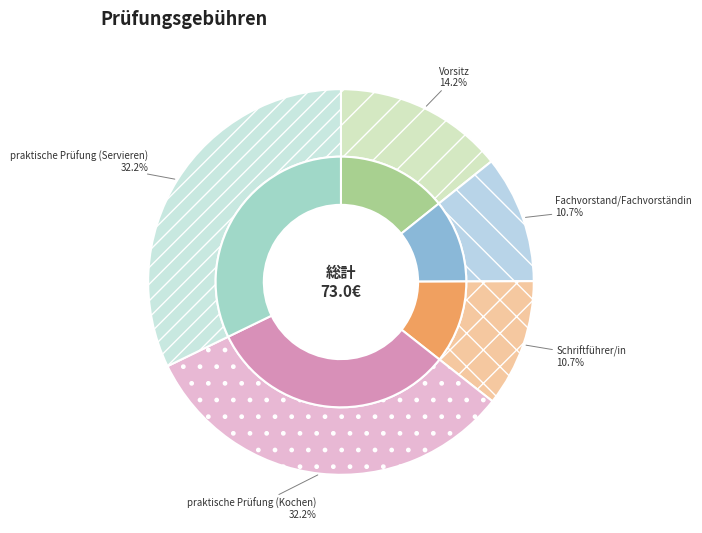

Is the sum of Schriftführer/in and praktische Prüfung (Kochen) greater than half?

No